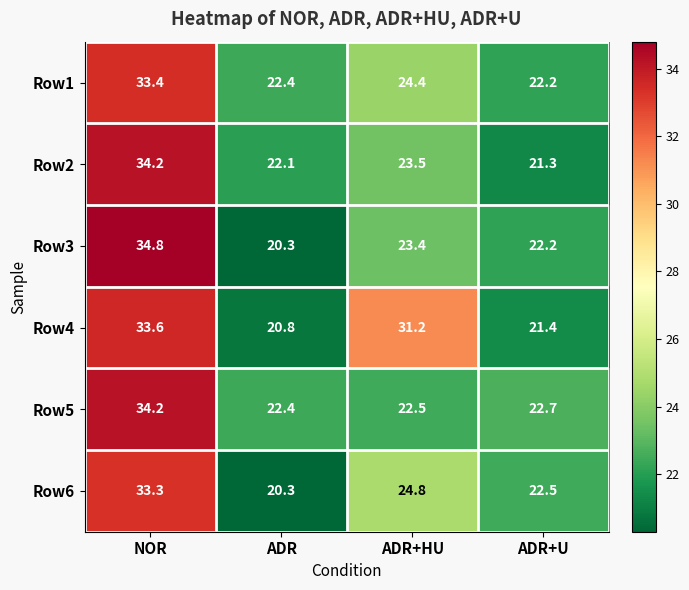

Reading left to right, list all the values displayed in this chart.

Row1: 33.4	22.4	24.4	22.2
Row2: 34.2	22.1	23.5	21.3
Row3: 34.8	20.3	23.4	22.2
Row4: 33.6	20.8	31.2	21.4
Row5: 34.2	22.4	22.5	22.7
Row6: 33.3	20.3	24.8	22.5